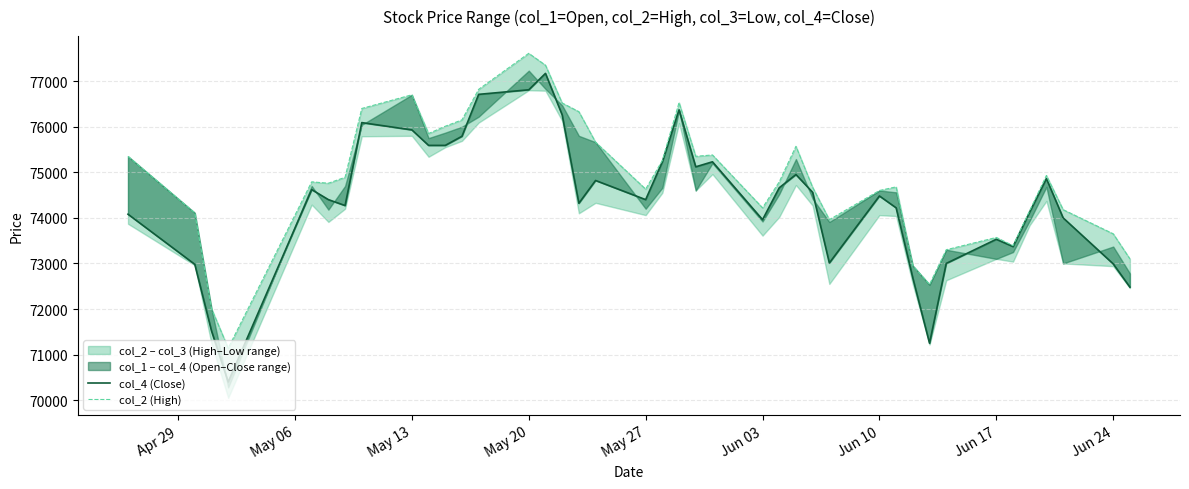

How many values in the col_4 (Close) series exceed 74480?

19